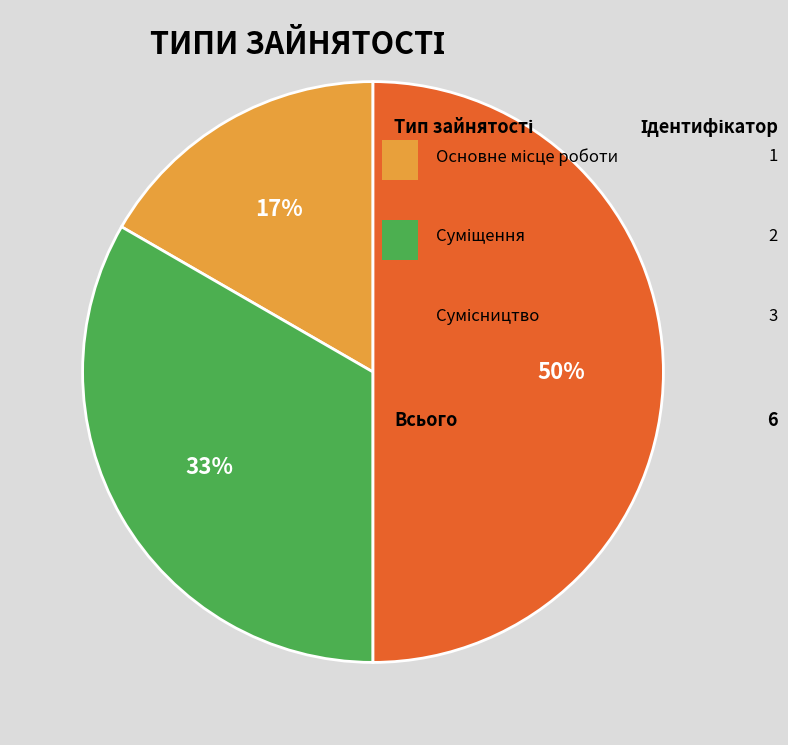

How many slices are in this pie chart?

3